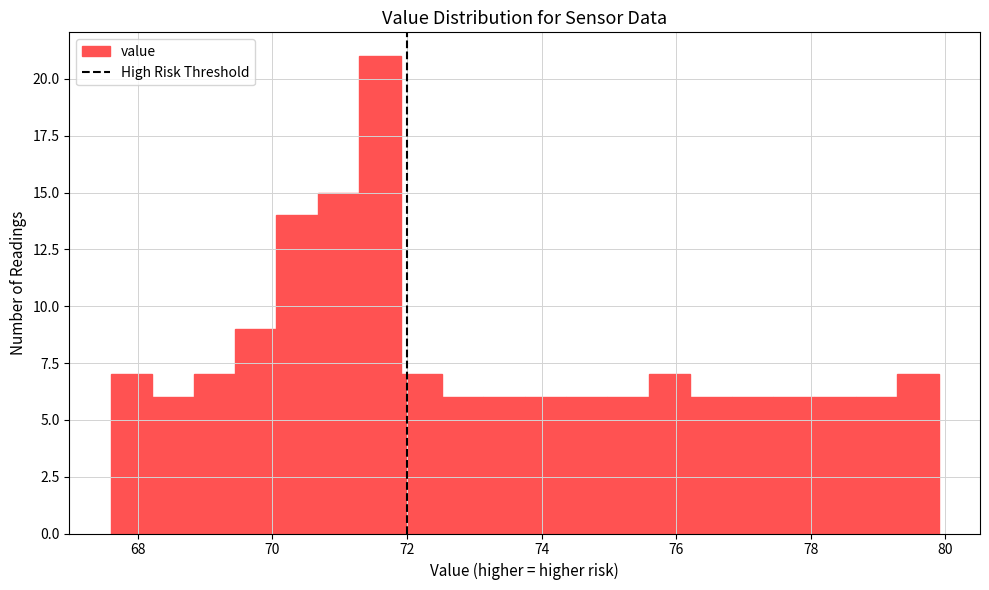

Read against the x-axis, roughly where is the centre of the tallest bar?

71.6